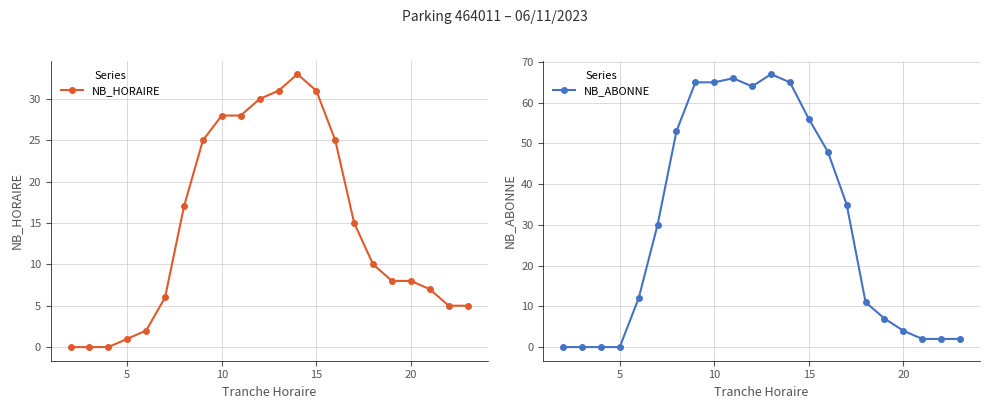

What is the maximum value for NB_HORAIRE?

33